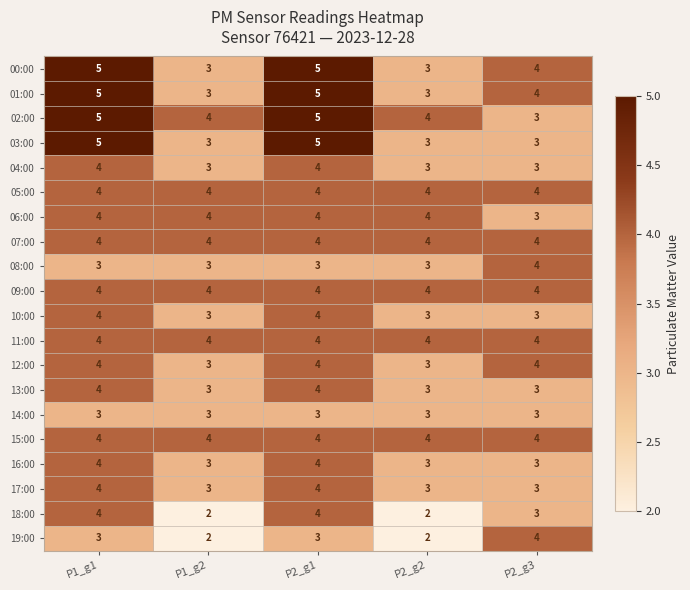

What is the average value of the 13:00 series?

3